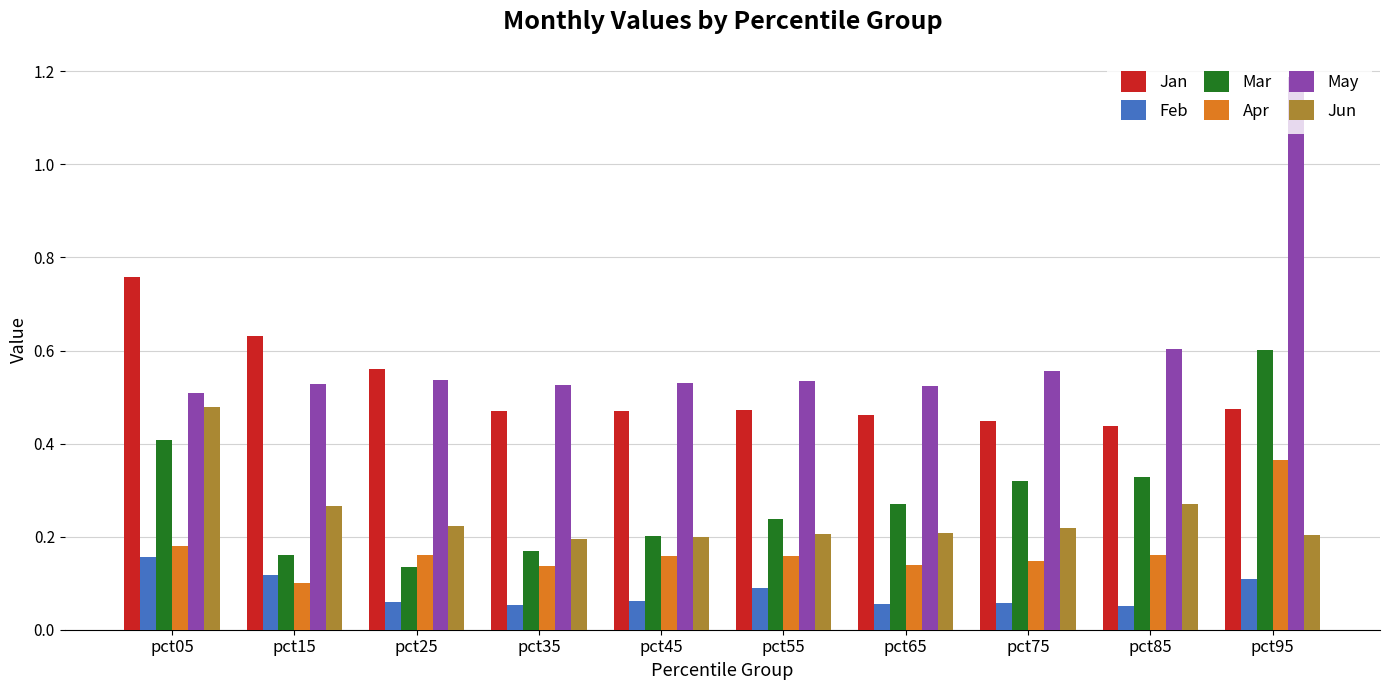

How many bars are there in each group?

6